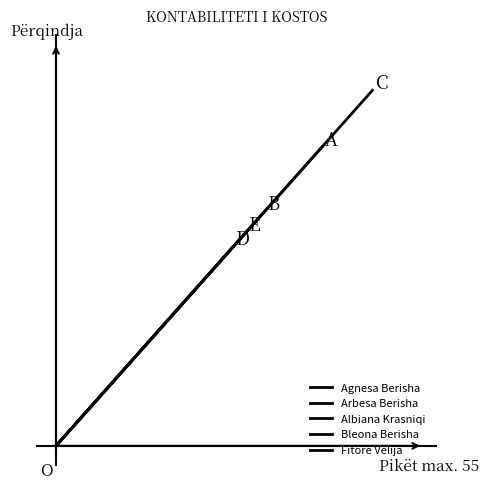

How many data points in Bleona Berisha are less than 50?

1